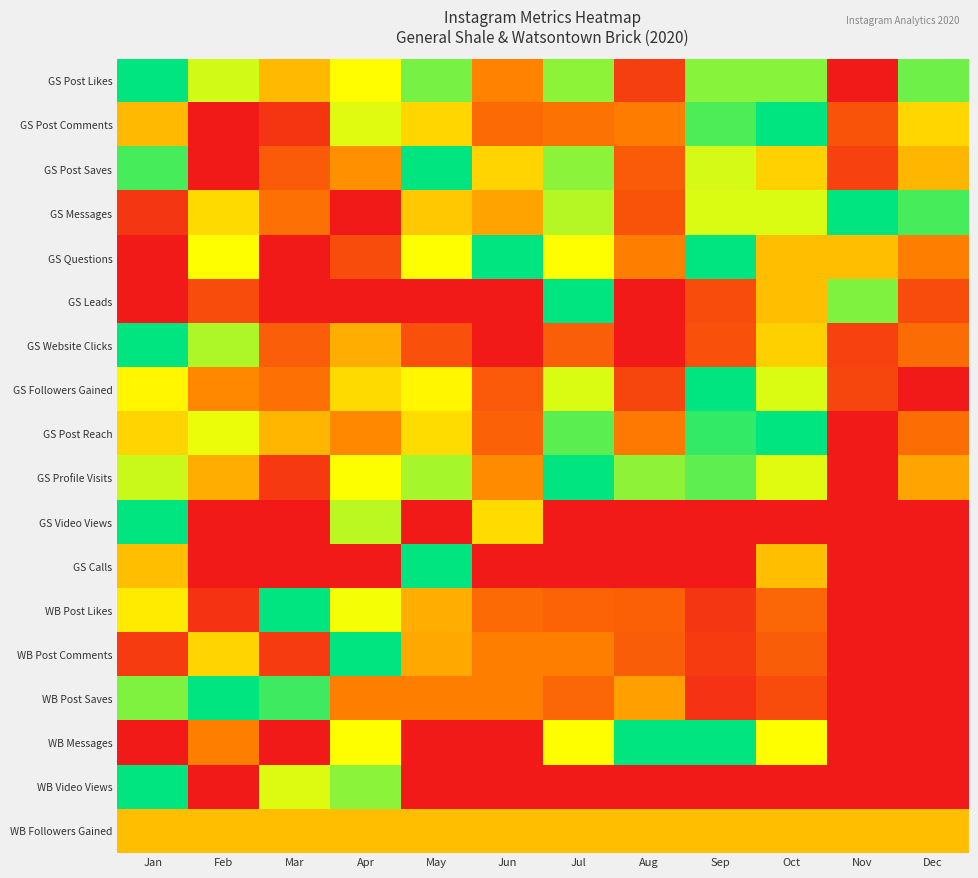

Reading left to right, what are all the values shown in this chart?

GS Post Likes: Jan=1.0	Feb=0.7	Mar=0.5	Apr=0.7	May=0.8	Jun=0.3	Jul=0.8	Aug=0.1	Sep=0.8	Oct=0.8	Nov=0.0	Dec=0.9
GS Post Comments: Jan=0.5	Feb=0.0	Mar=0.1	Apr=0.7	May=0.6	Jun=0.3	Jul=0.3	Aug=0.3	Sep=0.9	Oct=1.0	Nov=0.2	Dec=0.6
GS Post Saves: Jan=0.9	Feb=0.0	Mar=0.2	Apr=0.4	May=1.0	Jun=0.6	Jul=0.8	Aug=0.2	Sep=0.7	Oct=0.5	Nov=0.1	Dec=0.5
GS Messages: Jan=0.1	Feb=0.6	Mar=0.3	Apr=0.0	May=0.5	Jun=0.4	Jul=0.8	Aug=0.2	Sep=0.7	Oct=0.7	Nov=1.0	Dec=0.9
GS Questions: Jan=0.0	Feb=0.7	Mar=0.0	Apr=0.2	May=0.7	Jun=1.0	Jul=0.7	Aug=0.3	Sep=1.0	Oct=0.5	Nov=0.5	Dec=0.3
GS Leads: Jan=0.0	Feb=0.2	Mar=0.0	Apr=0.0	May=0.0	Jun=0.0	Jul=1.0	Aug=0.0	Sep=0.2	Oct=0.5	Nov=0.8	Dec=0.2
GS Website Clicks: Jan=1.0	Feb=0.8	Mar=0.2	Apr=0.5	May=0.2	Jun=0.0	Jul=0.2	Aug=0.0	Sep=0.2	Oct=0.5	Nov=0.1	Dec=0.3
GS Followers Gained: Jan=0.6	Feb=0.4	Mar=0.3	Apr=0.6	May=0.6	Jun=0.2	Jul=0.7	Aug=0.1	Sep=1.0	Oct=0.7	Nov=0.1	Dec=0.0
GS Post Reach: Jan=0.6	Feb=0.7	Mar=0.5	Apr=0.4	May=0.6	Jun=0.2	Jul=0.9	Aug=0.3	Sep=0.9	Oct=1.0	Nov=0.0	Dec=0.3
GS Profile Visits: Jan=0.7	Feb=0.5	Mar=0.1	Apr=0.7	May=0.8	Jun=0.4	Jul=1.0	Aug=0.8	Sep=0.9	Oct=0.7	Nov=0.0	Dec=0.4
GS Video Views: Jan=1.0	Feb=0.0	Mar=0.0	Apr=0.8	May=0.0	Jun=0.6	Jul=0.0	Aug=0.0	Sep=0.0	Oct=0.0	Nov=0.0	Dec=0.0
GS Calls: Jan=0.5	Feb=0.0	Mar=0.0	Apr=0.0	May=1.0	Jun=0.0	Jul=0.0	Aug=0.0	Sep=0.0	Oct=0.5	Nov=0.0	Dec=0.0
WB Post Likes: Jan=0.6	Feb=0.1	Mar=1.0	Apr=0.7	May=0.5	Jun=0.3	Jul=0.2	Aug=0.2	Sep=0.1	Oct=0.3	Nov=0.0	Dec=0.0
WB Post Comments: Jan=0.1	Feb=0.6	Mar=0.1	Apr=1.0	May=0.4	Jun=0.3	Jul=0.3	Aug=0.2	Sep=0.1	Oct=0.2	Nov=0.0	Dec=0.0
WB Post Saves: Jan=0.8	Feb=1.0	Mar=0.9	Apr=0.3	May=0.3	Jun=0.3	Jul=0.2	Aug=0.4	Sep=0.1	Oct=0.2	Nov=0.0	Dec=0.0
WB Messages: Jan=0.0	Feb=0.3	Mar=0.0	Apr=0.7	May=0.0	Jun=0.0	Jul=0.7	Aug=1.0	Sep=1.0	Oct=0.7	Nov=0.0	Dec=0.0
WB Video Views: Jan=1.0	Feb=0.0	Mar=0.7	Apr=0.8	May=0.0	Jun=0.0	Jul=0.0	Aug=0.0	Sep=0.0	Oct=0.0	Nov=0.0	Dec=0.0
WB Followers Gained: Jan=0.5	Feb=0.5	Mar=0.5	Apr=0.5	May=0.5	Jun=0.5	Jul=0.5	Aug=0.5	Sep=0.5	Oct=0.5	Nov=0.5	Dec=0.5